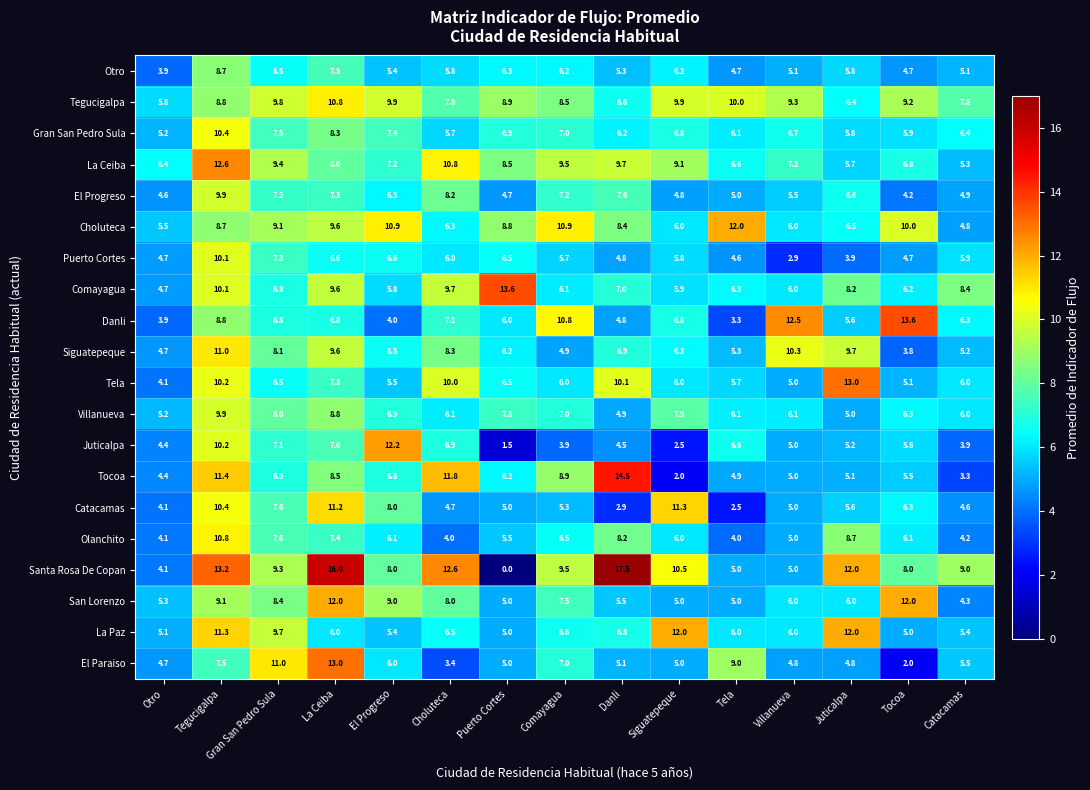

What is the total value across all series at La Ceiba?

181.9